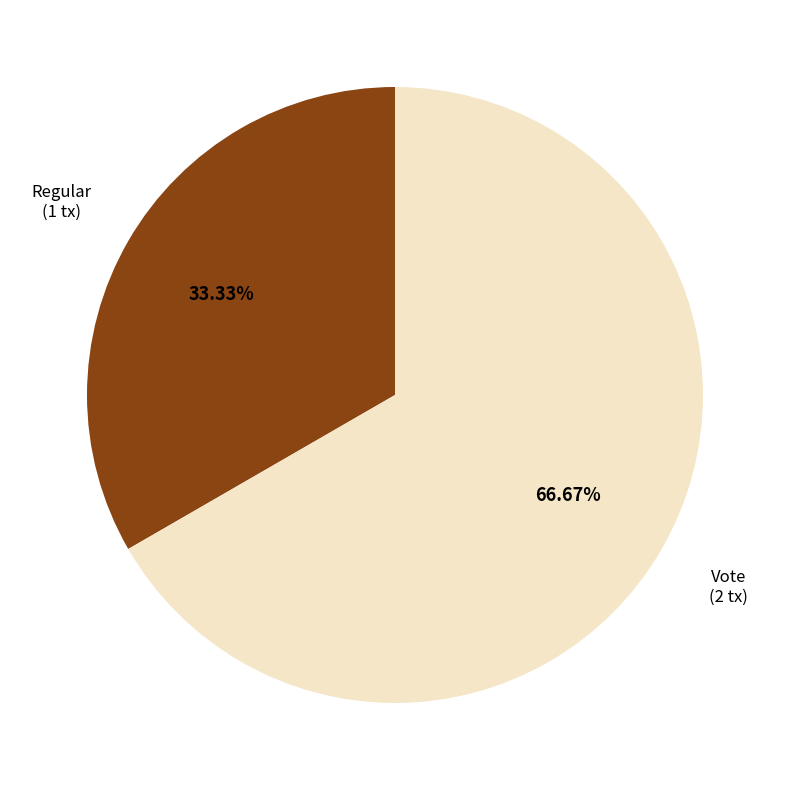

Approximately how many times larger is the value at Regular compared to Vote?

0.5